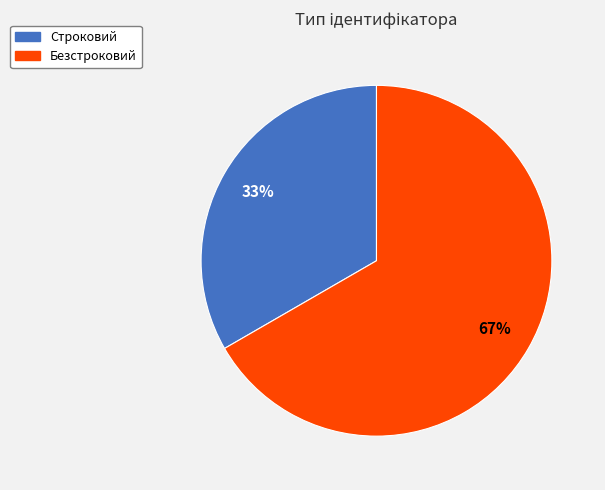

What is the majority slice?

Безстроковий